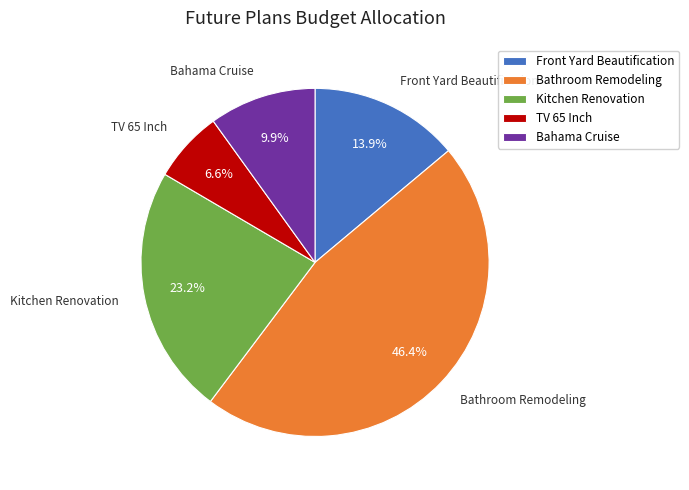

Which slice is the largest?

Bathroom Remodeling